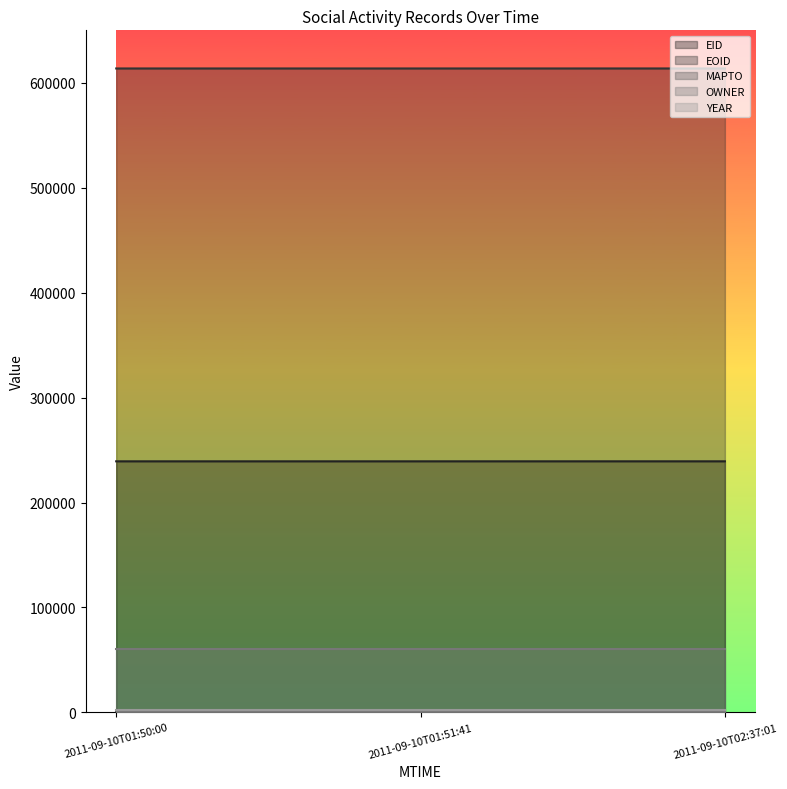

Between 2011-09-10T01:50:00 and 2011-09-10T01:51:41, which series saw the biggest shift?

EID